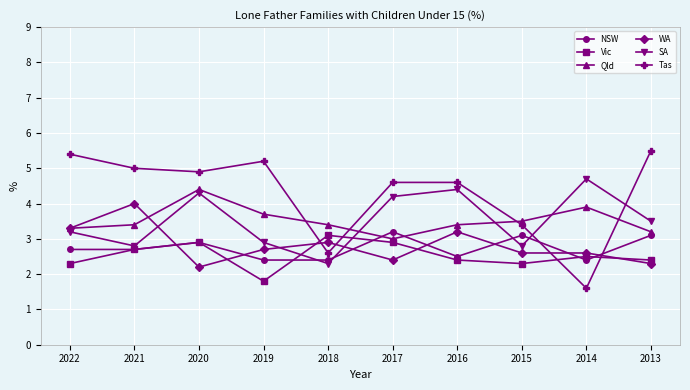

What are all the series names shown in the legend?

NSW, Vic, Qld, WA, SA, Tas